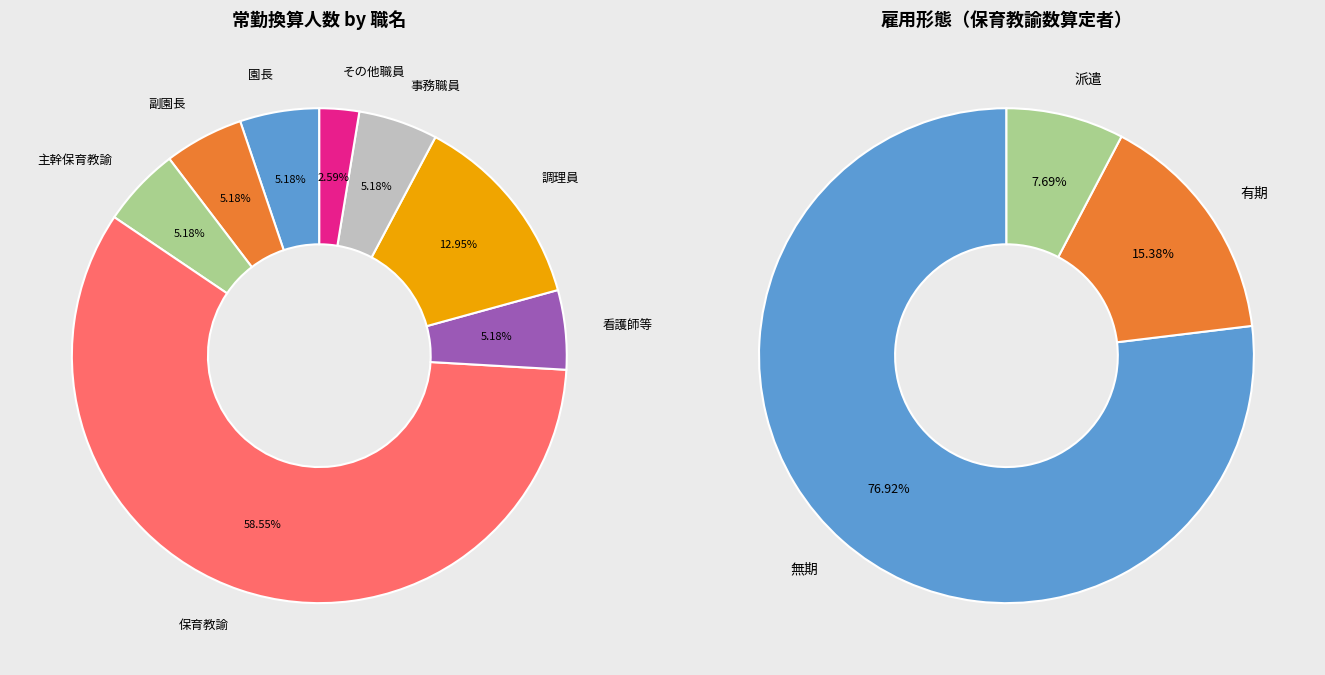

What is the smallest slice in the pie chart?

その他職員